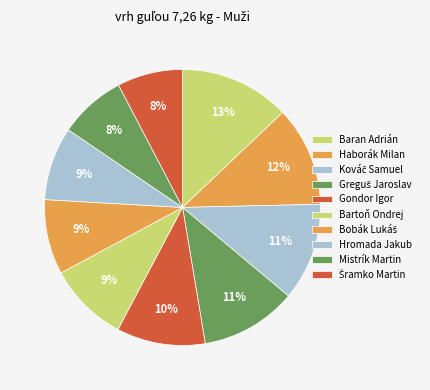

Is it true that Haborák Milan is 1% of the pie?

False